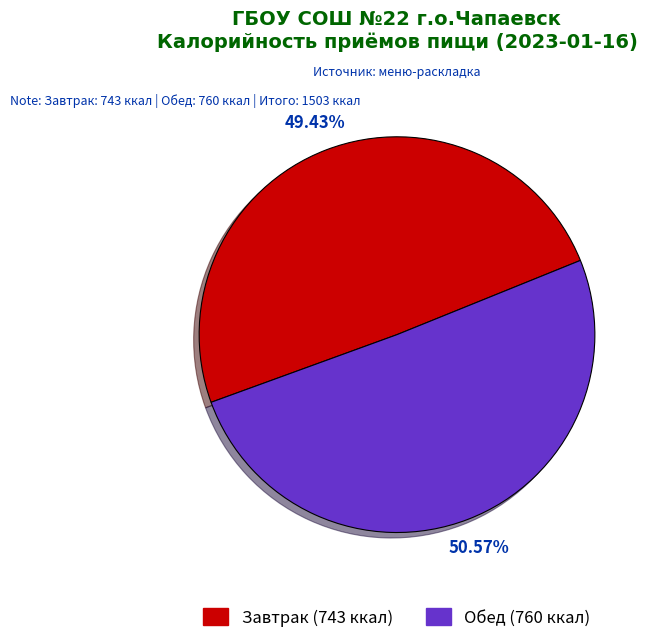

To the nearest percent, what is the average slice percentage?

50%